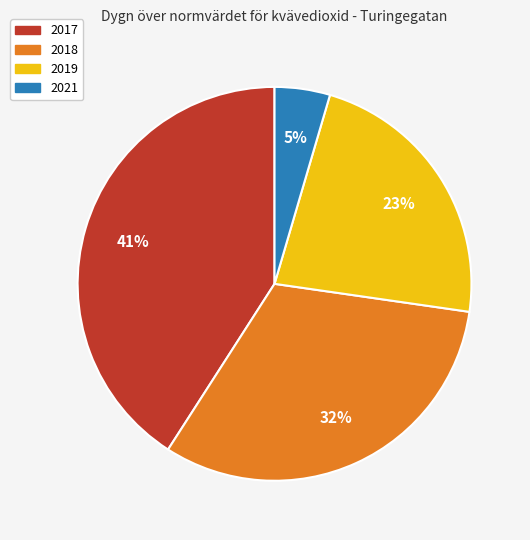

Does any single category account for the majority?

No